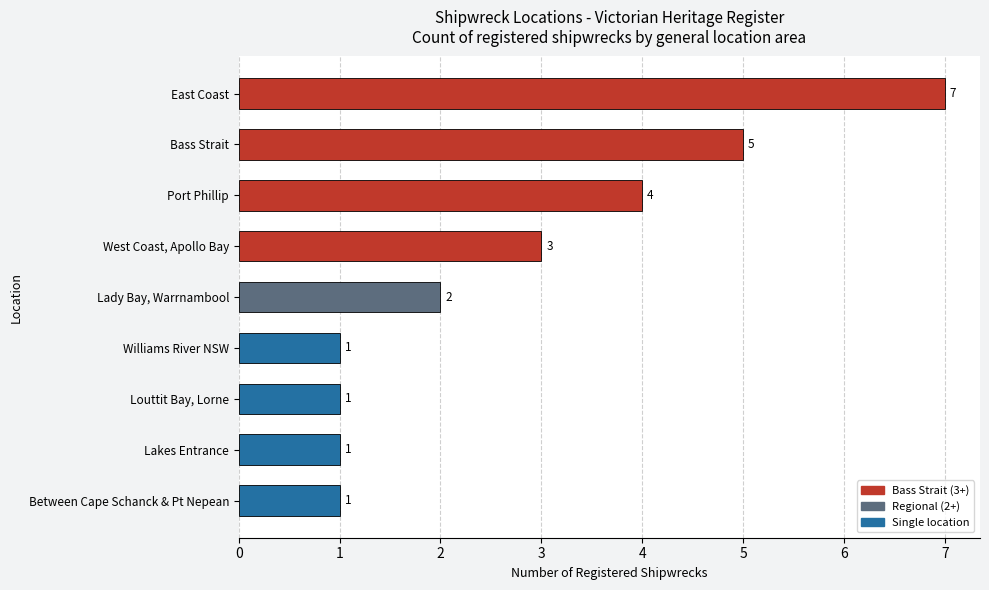

At which category does the chart reach its peak across all series?

East Coast